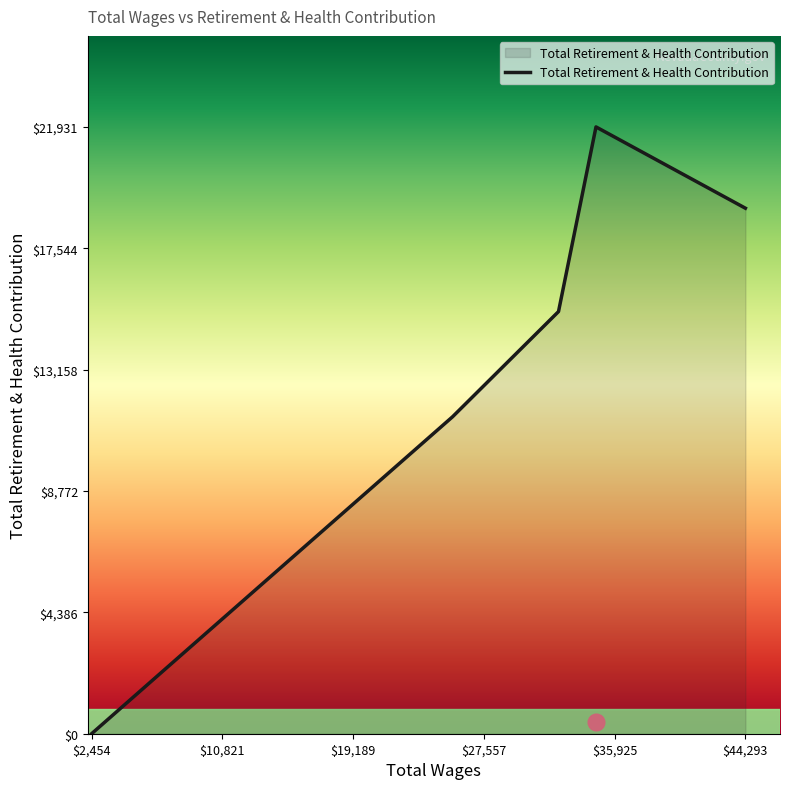

The chart shows a value of 12748 at 2454.0. True or false?

False